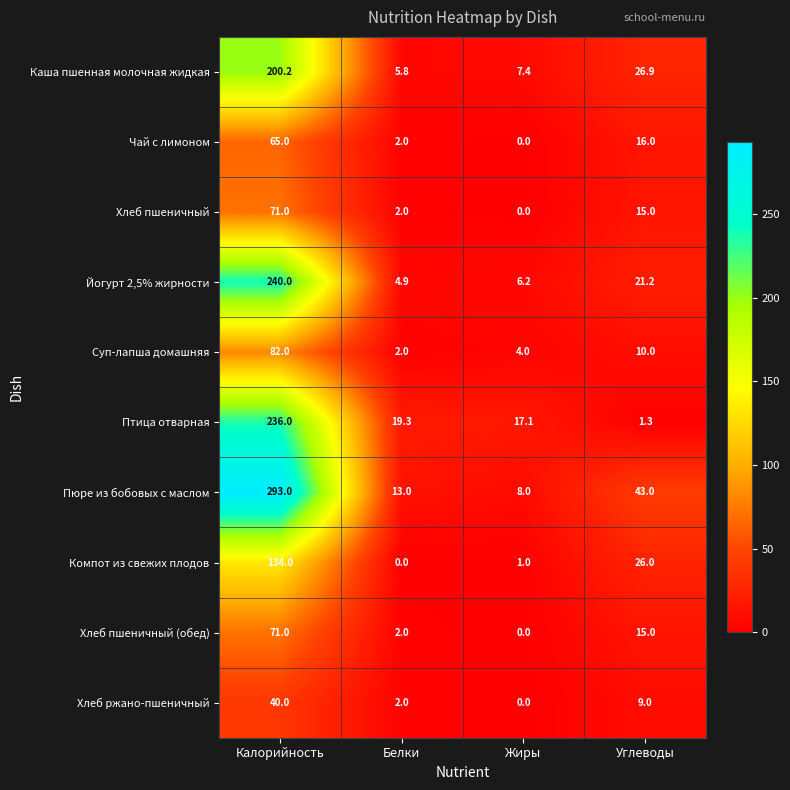

At which category does the chart reach its peak across all series?

Калорийность